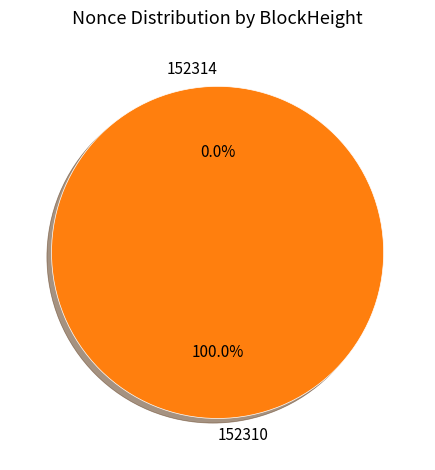

Rank the categories by value from lowest to highest.

152314, 152310